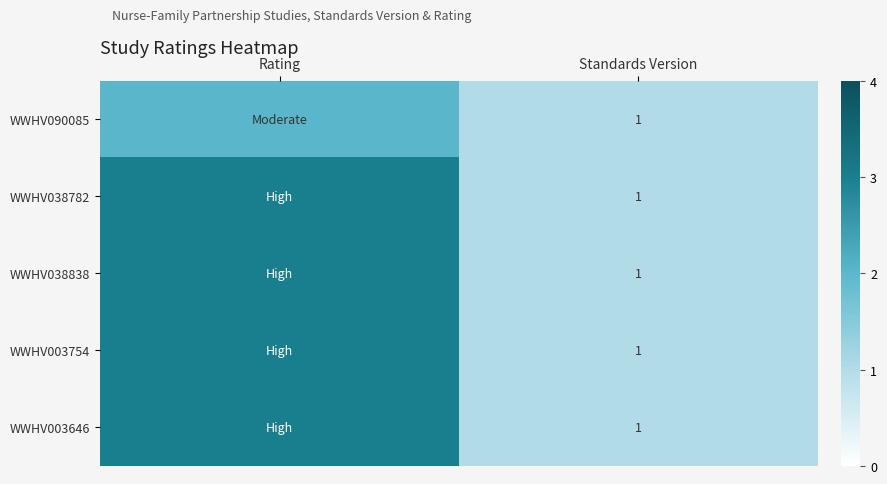

Is it true that WWHV003646 equals 1 at Standards Version?

True